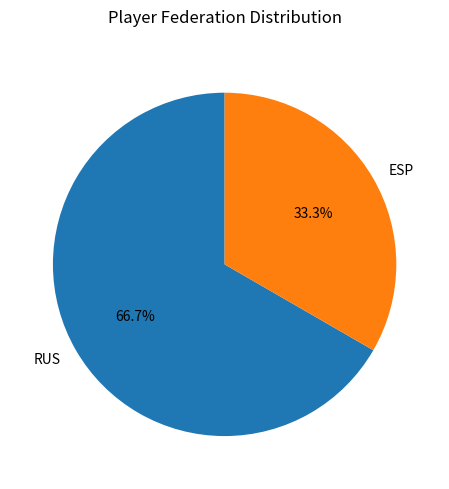

Which slice is the largest?

RUS